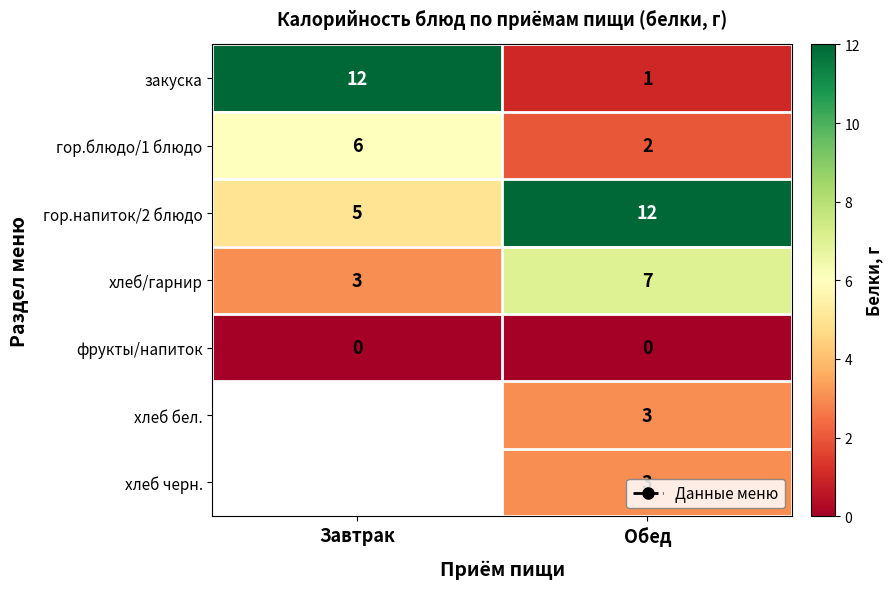

Which label corresponds to the largest value in the chart?

Завтрак